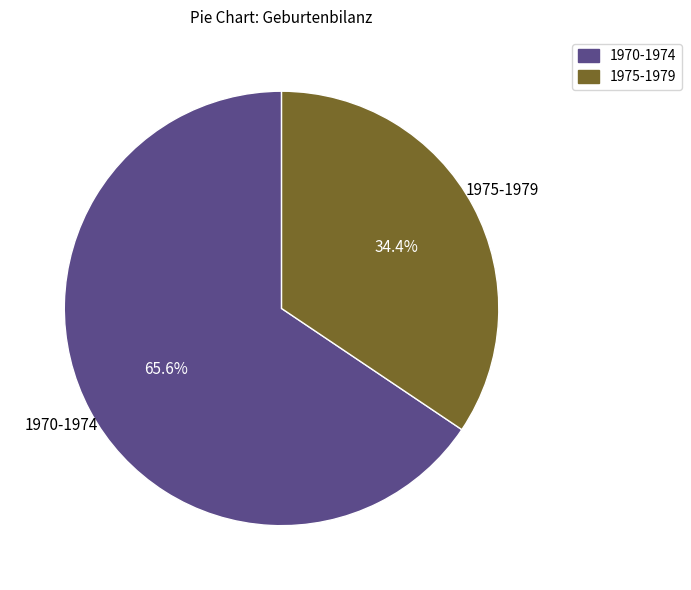

To the nearest percent, what is the average slice percentage?

50%